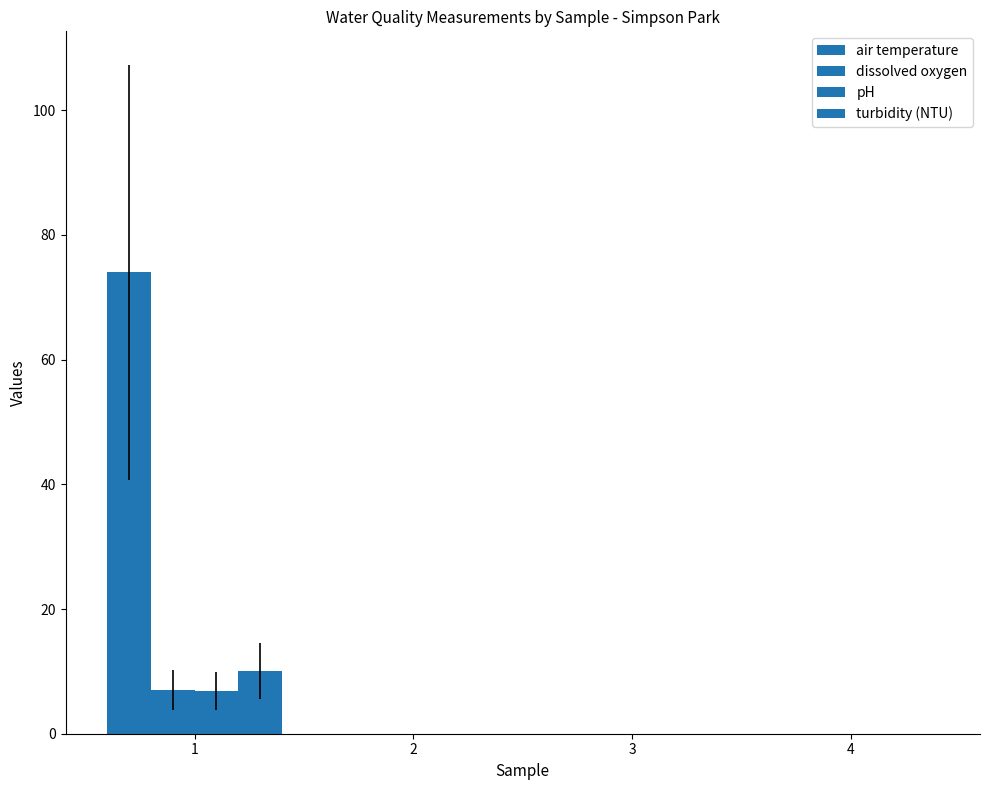

Which series changed the most between 2 and 4?

air temperature